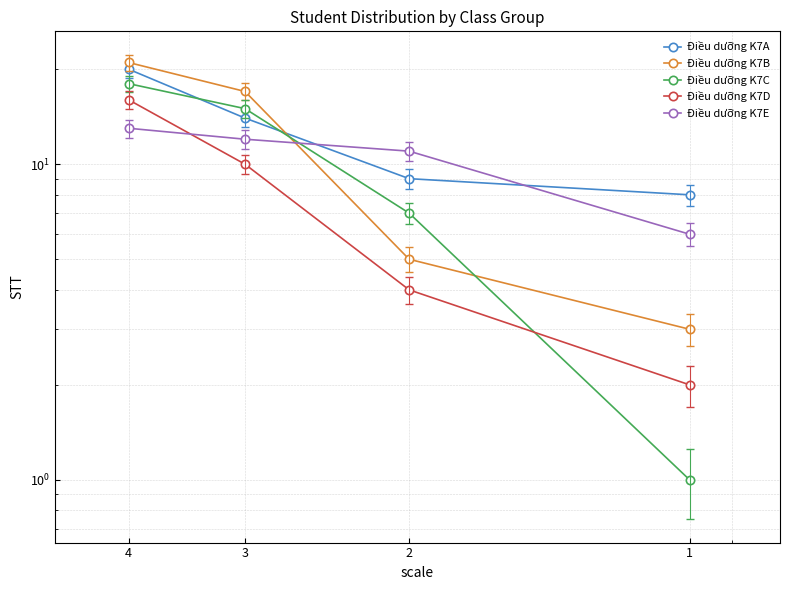

Between 2 and 1, which is larger?

2